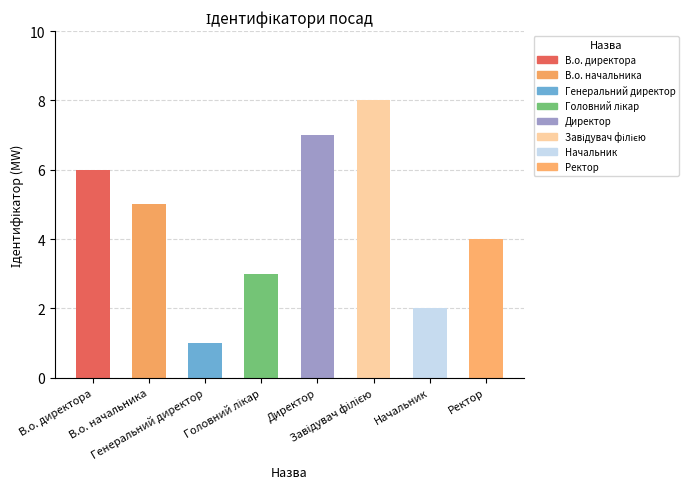

What is the sum of all values?

36